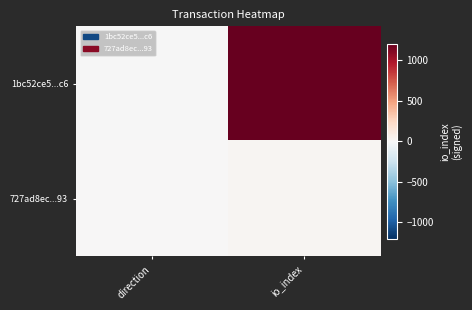

Which category has the lowest value across all series?

direction